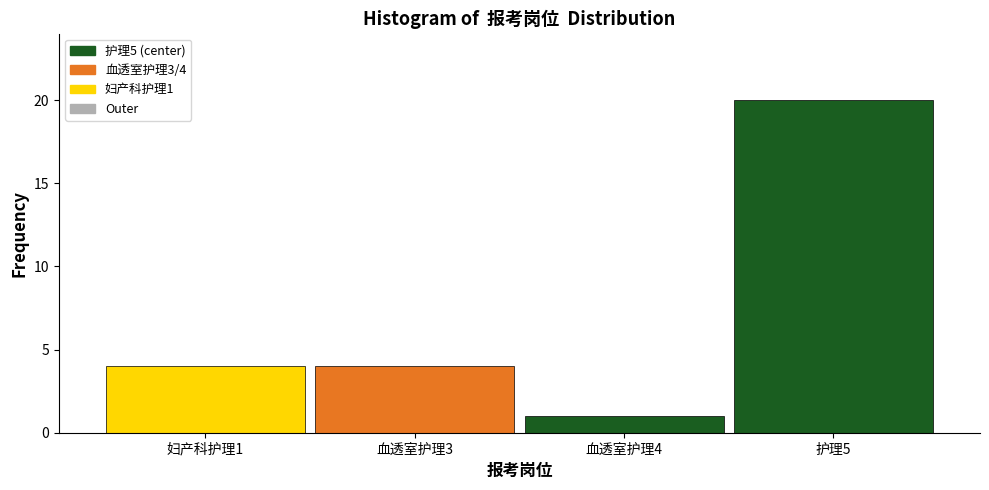

Reading right to left, transcribe all the data shown in this chart.

20	1	4	4